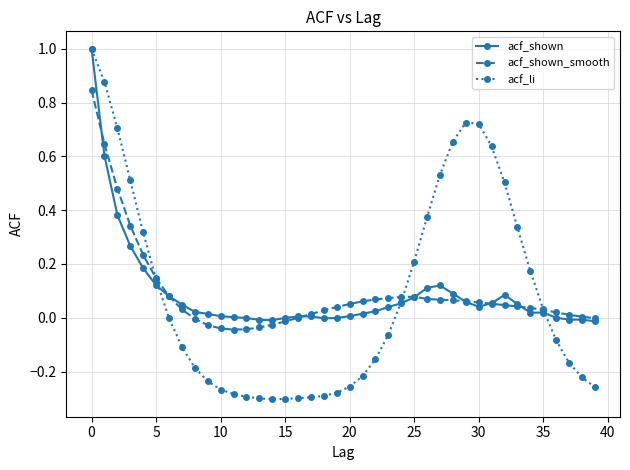

What are all the series names shown in the legend?

acf_shown, acf_shown_smooth, acf_li